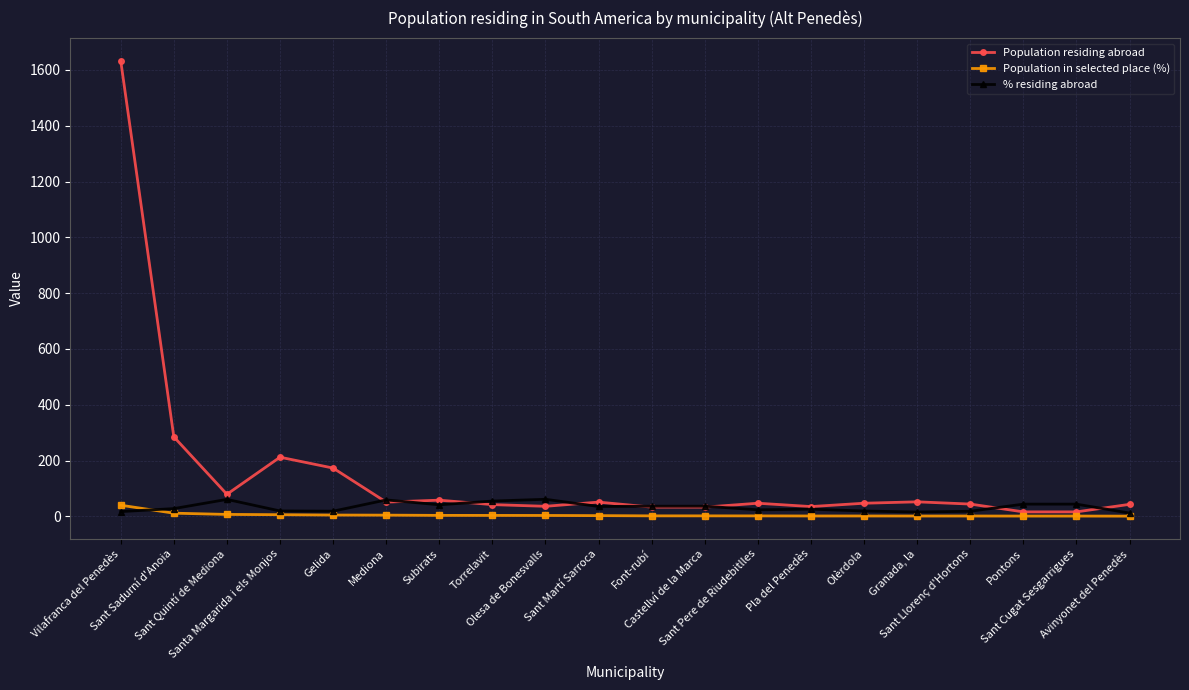

How many categories are shown in the chart?

20